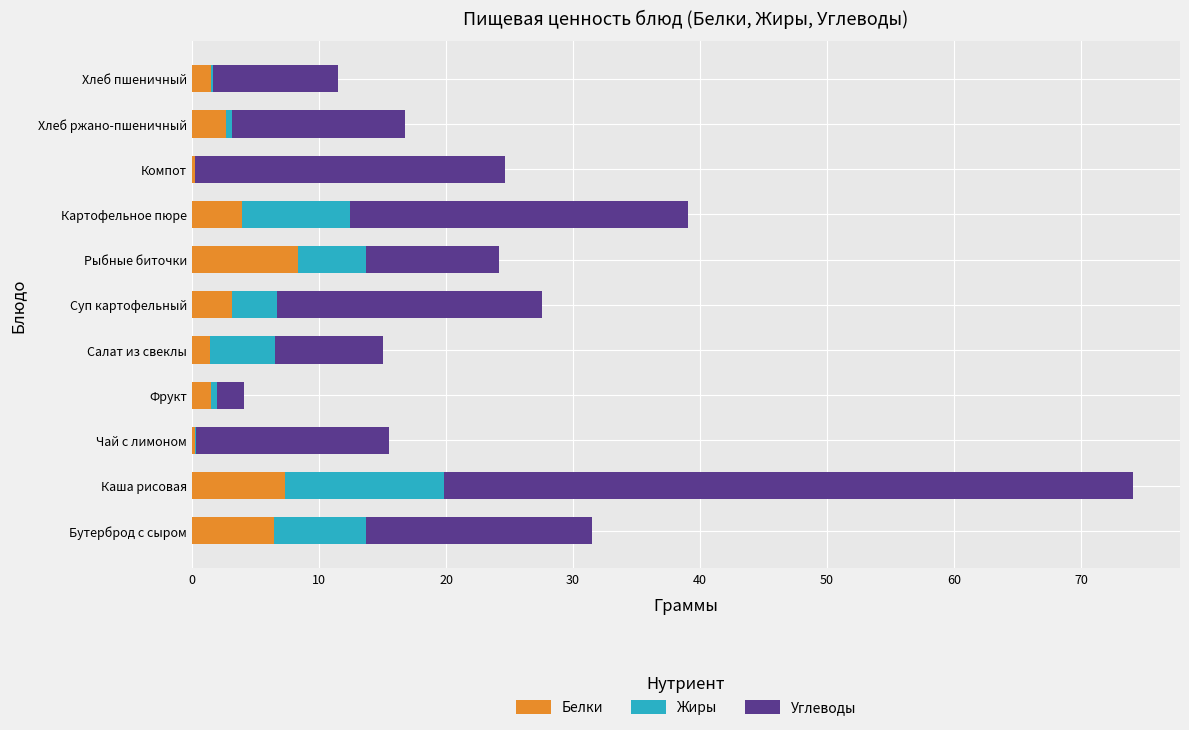

How many distinct data groups are displayed?

3